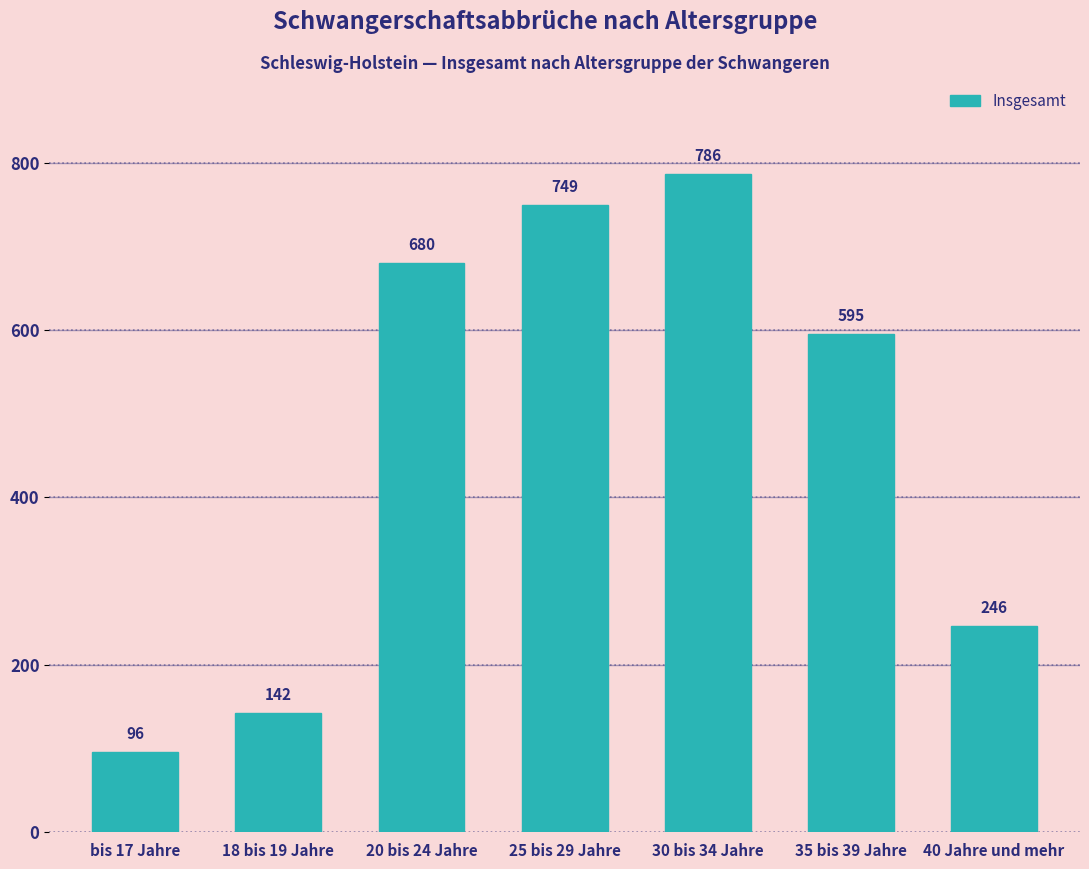

Reading right to left, what are all the values shown in this chart?

246	595	786	749	680	142	96